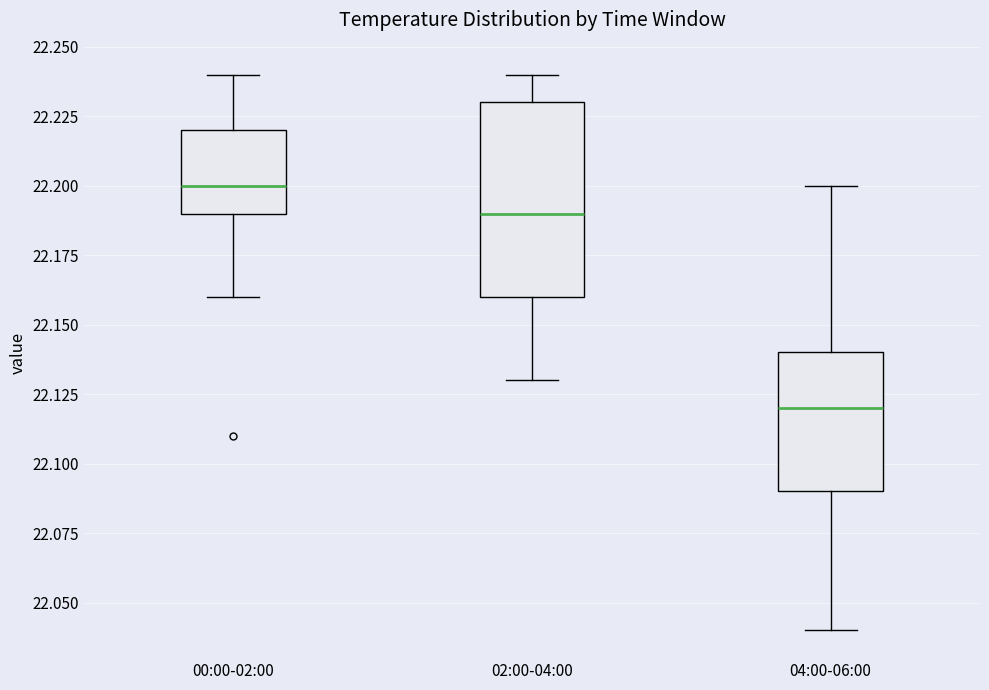

Reading left to right, read every box against the y-axis: the position of its median line, the range the box covers, and the ends of its whiskers. The values are not printed on the chart, so give them approximately, as read against the axis.

00:00-02:00: median 22.20, box 22.19 to 22.22, whiskers 22.16 to 22.24
02:00-04:00: median 22.19, box 22.16 to 22.23, whiskers 22.13 to 22.24
04:00-06:00: median 22.12, box 22.09 to 22.14, whiskers 22.04 to 22.20